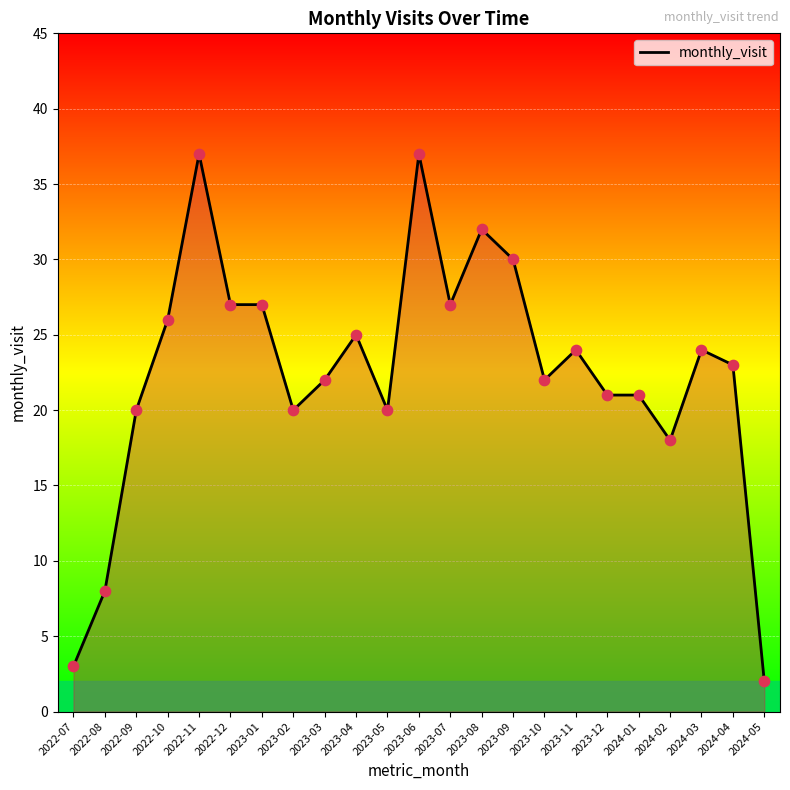

What is the change in value from 2023-03 to 2023-07?

+5